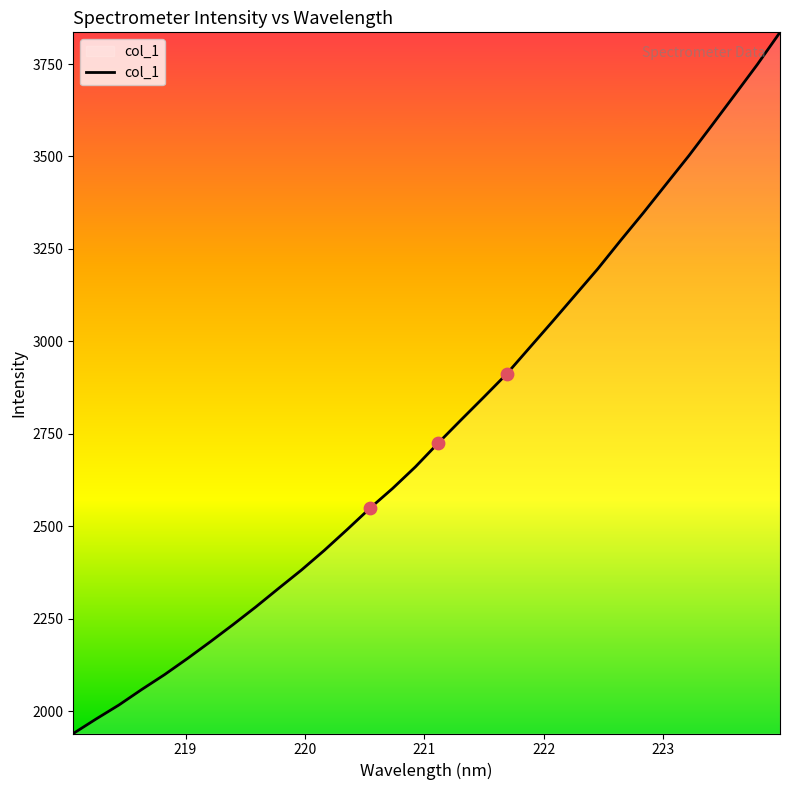

What is the greatest value displayed?

3835.7